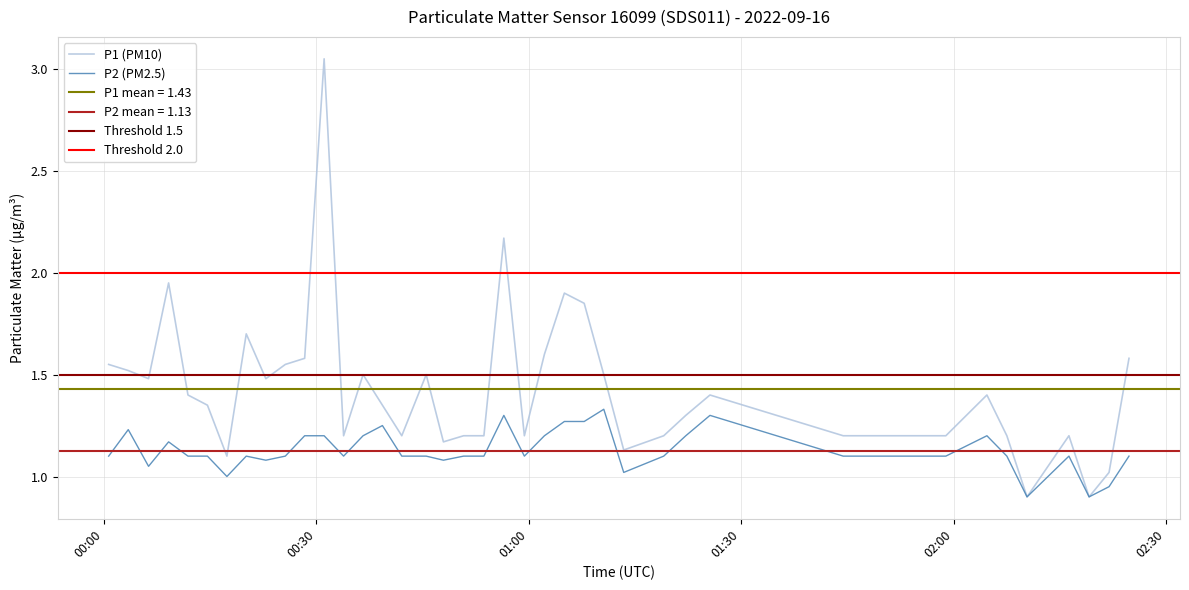

At which label does P1 first exceed 1?

00:00